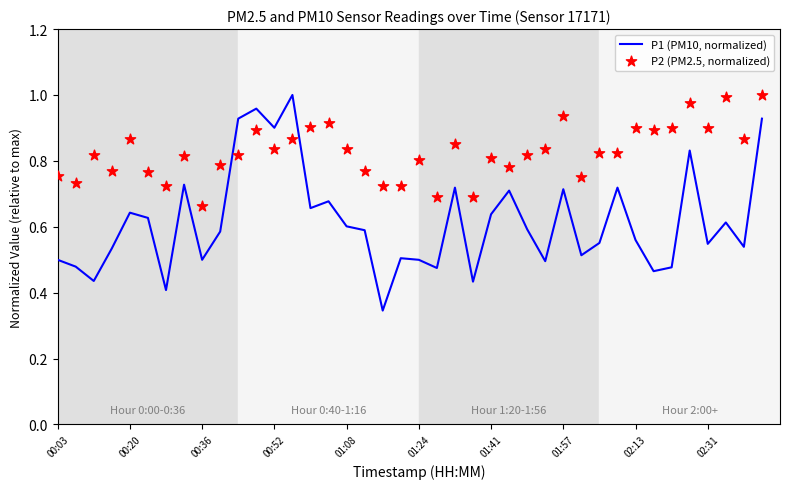

What are all the series names shown in the legend?

P1 (PM10, normalized), P2 (PM2.5, normalized)